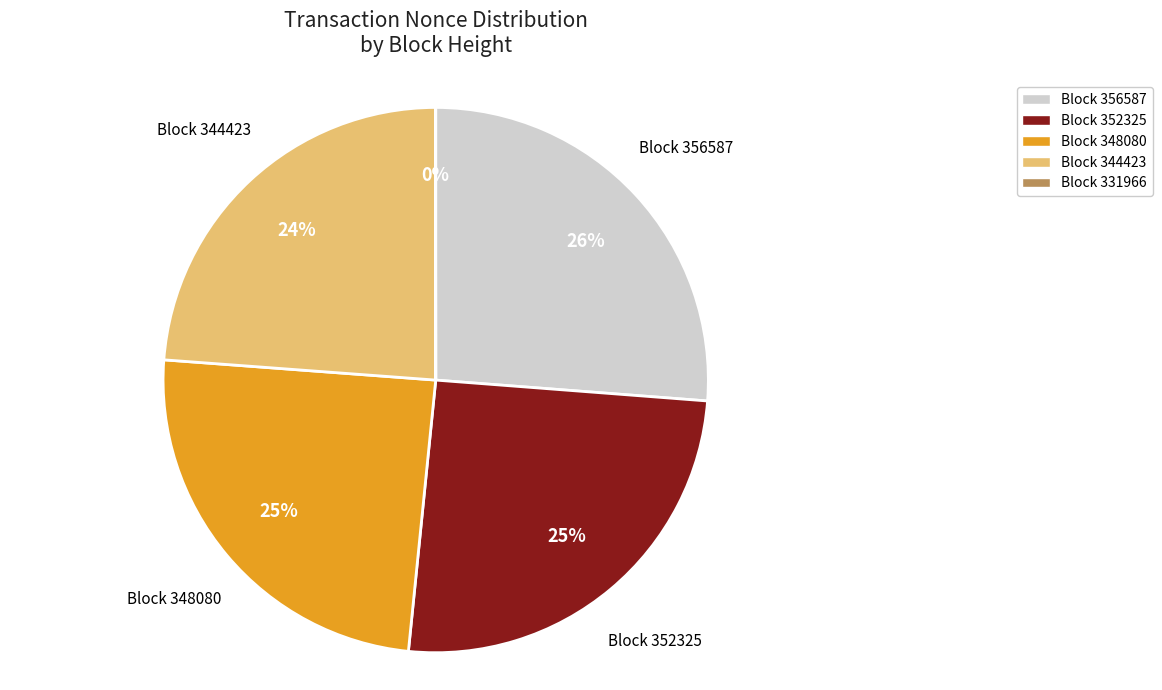

To the nearest percent, what is the difference between the largest and smallest slice percentages?

26%